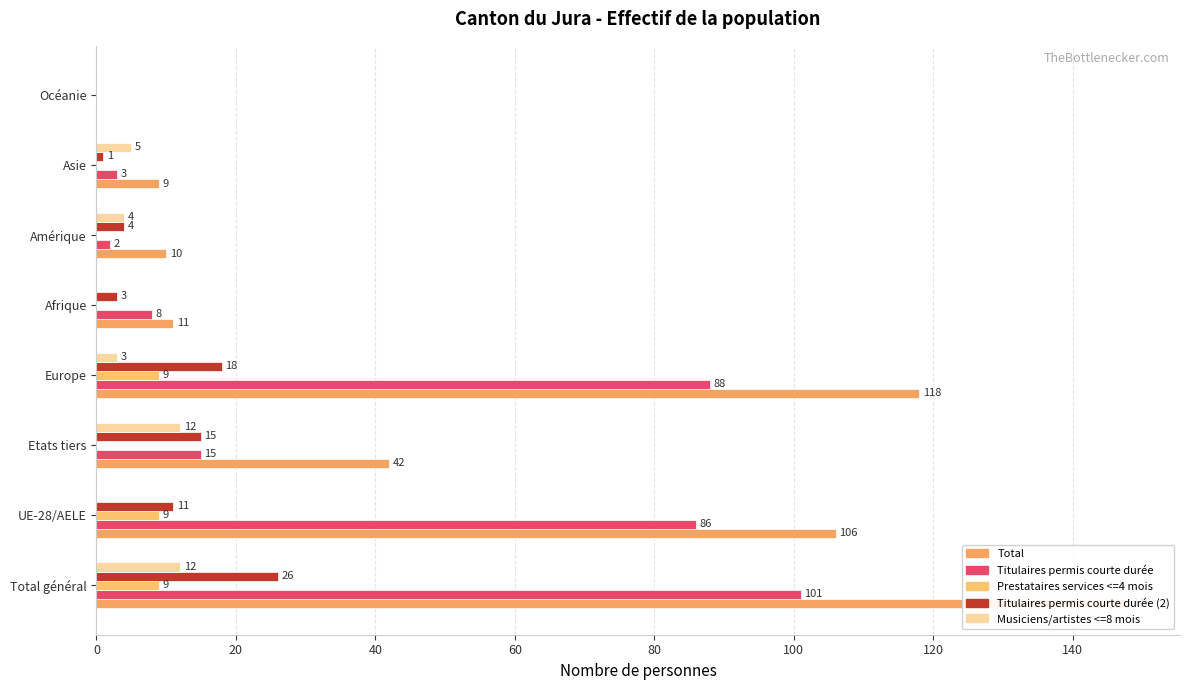

Reading left to right, what are all the values shown in this chart?

Total: 0=148	20=106	40=42	60=118	80=11	100=10	120=9	140=0
Titulaires permis courte durée: 0=101	20=86	40=15	60=88	80=8	100=2	120=3	140=0
Prestataires services <=4 mois: 0=9	20=9	40=0	60=9	80=0	100=0	120=0	140=0
Titulaires permis courte durée (2): 0=26	20=11	40=15	60=18	80=3	100=4	120=1	140=0
Musiciens/artistes <=8 mois: 0=12	20=0	40=12	60=3	80=0	100=4	120=5	140=0